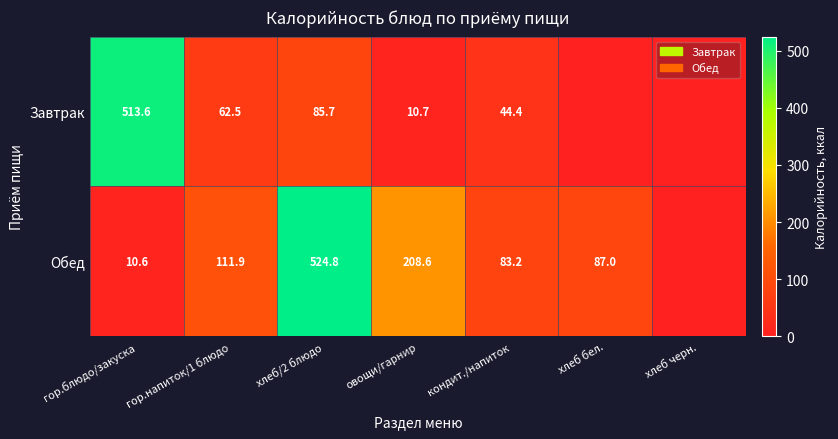

True or false: Обед has a value of 10.6 at гор.блюдо/закуска.

True